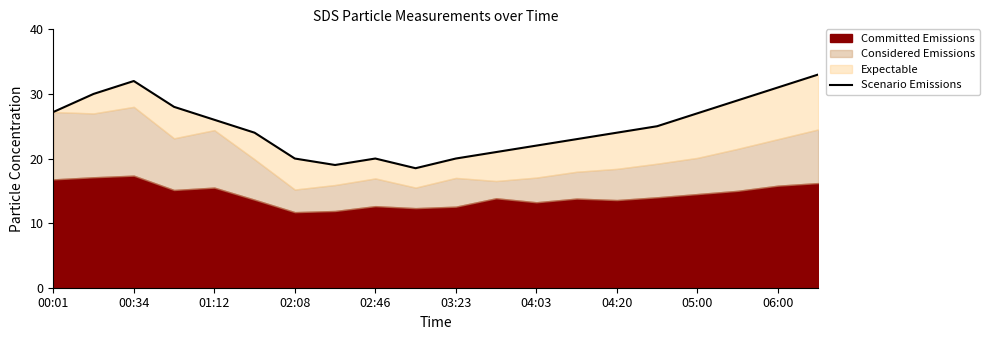

How many interior local valleys (lower than both neighbors) does the data have?

2